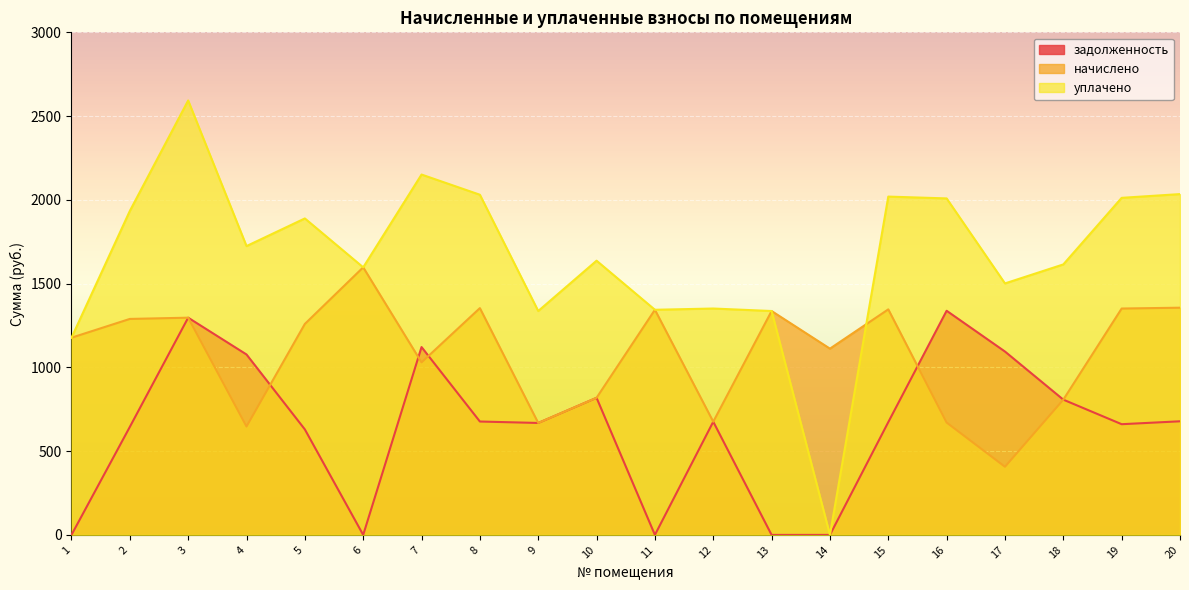

True or false: уплачено and задолженность cross at least once.

False